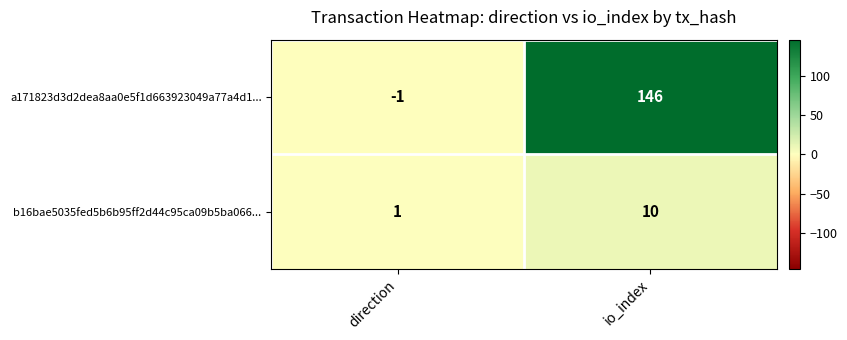

Reading right to left, extract all data points from this chart.

a171823d3d2dea8aa0e5f1d663923049a77a4d1...: io_index=146	direction=-1
b16bae5035fed5b6b95ff2d44c95ca09b5ba066...: io_index=10	direction=1